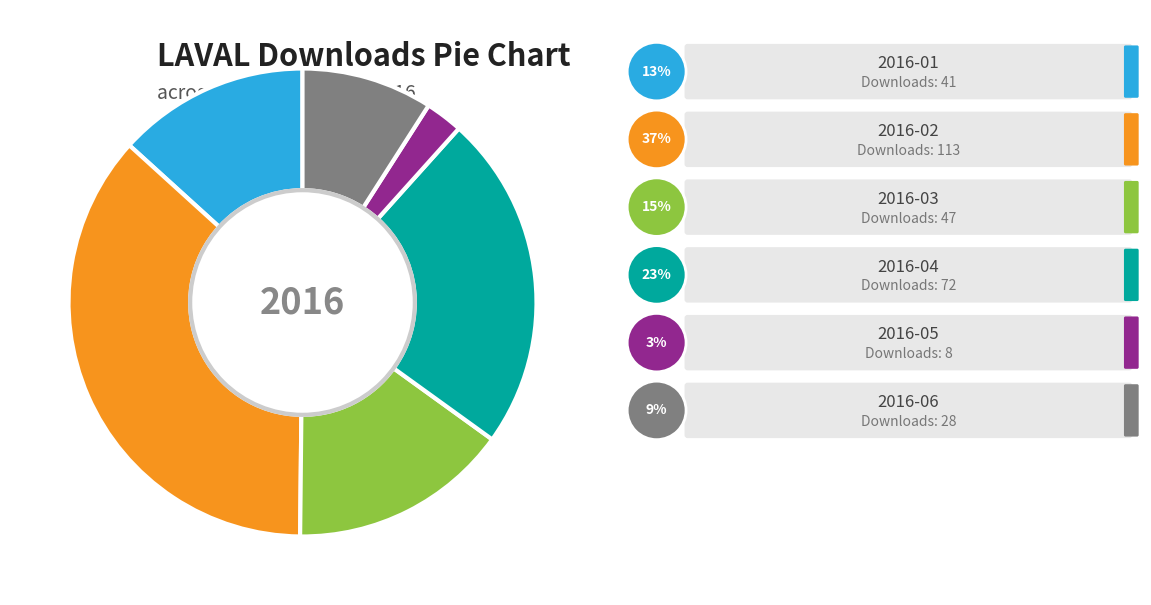

Is there a majority slice in this chart?

No